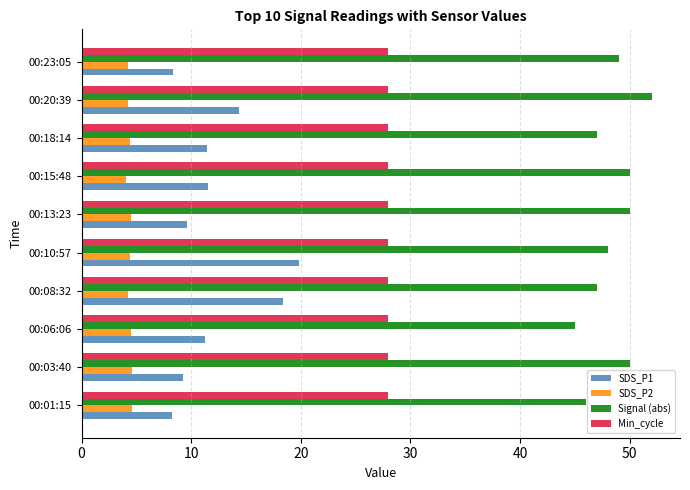

True or false: SDS_P2 has a value of 6.6 at 00:06:06.

False